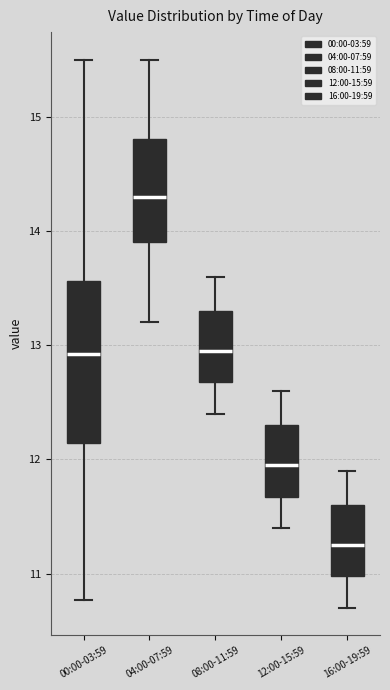

Reading left to right, read every box against the y-axis: the position of its median line, the range the box covers, and the ends of its whiskers. The values are not printed on the chart, so give them approximately, as read against the axis.

00:00-03:59: median 12.9, box 12.1 to 13.6, whiskers 10.8 to 15.5
04:00-07:59: median 14.3, box 13.9 to 14.8, whiskers 13.2 to 15.5
08:00-11:59: median 13.0, box 12.7 to 13.3, whiskers 12.4 to 13.6
12:00-15:59: median 12.0, box 11.7 to 12.3, whiskers 11.4 to 12.6
16:00-19:59: median 11.3, box 11.0 to 11.6, whiskers 10.7 to 11.9